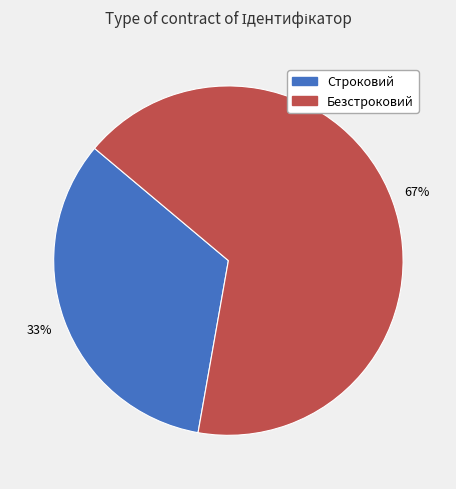

Do Безстроковий and Строковий together represent more than half of the pie?

Yes